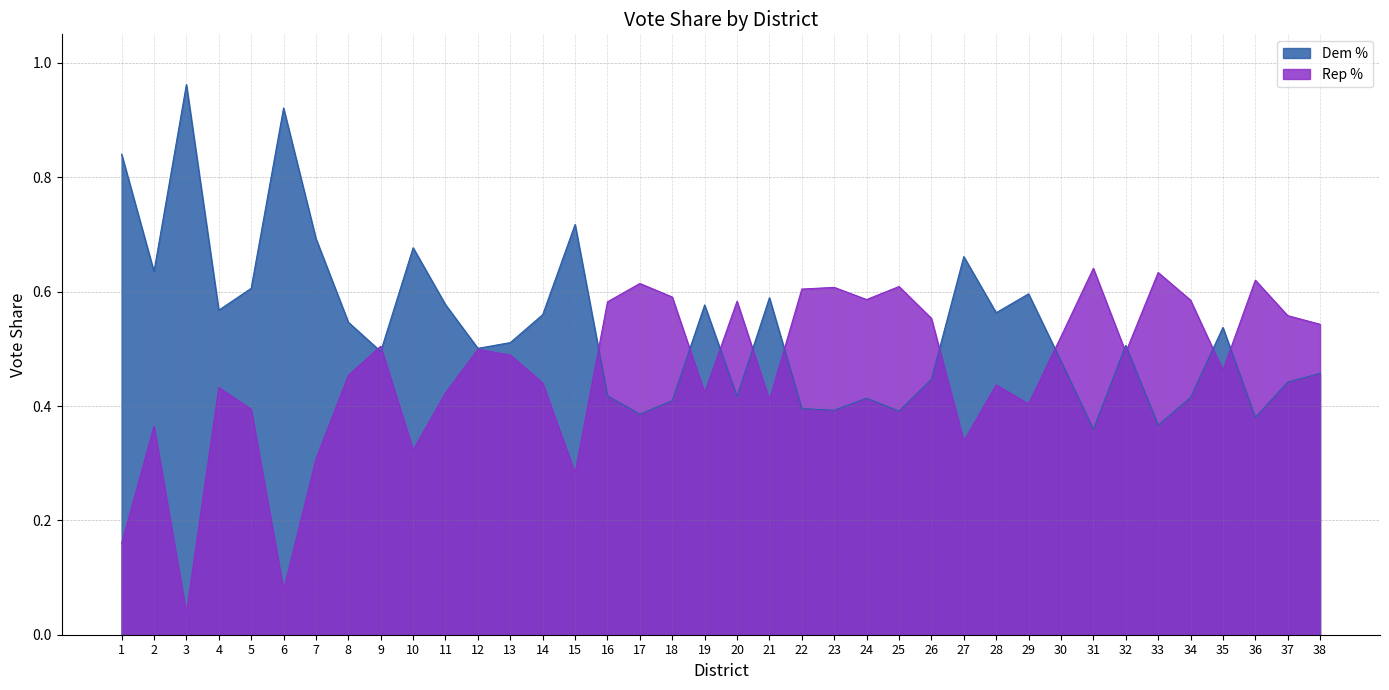

At which category is the sum across all series the highest?

1